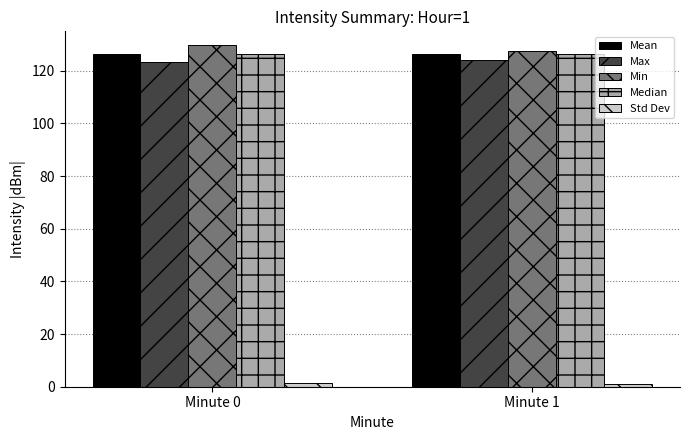

How many Mean values are between 126 and 127?

2